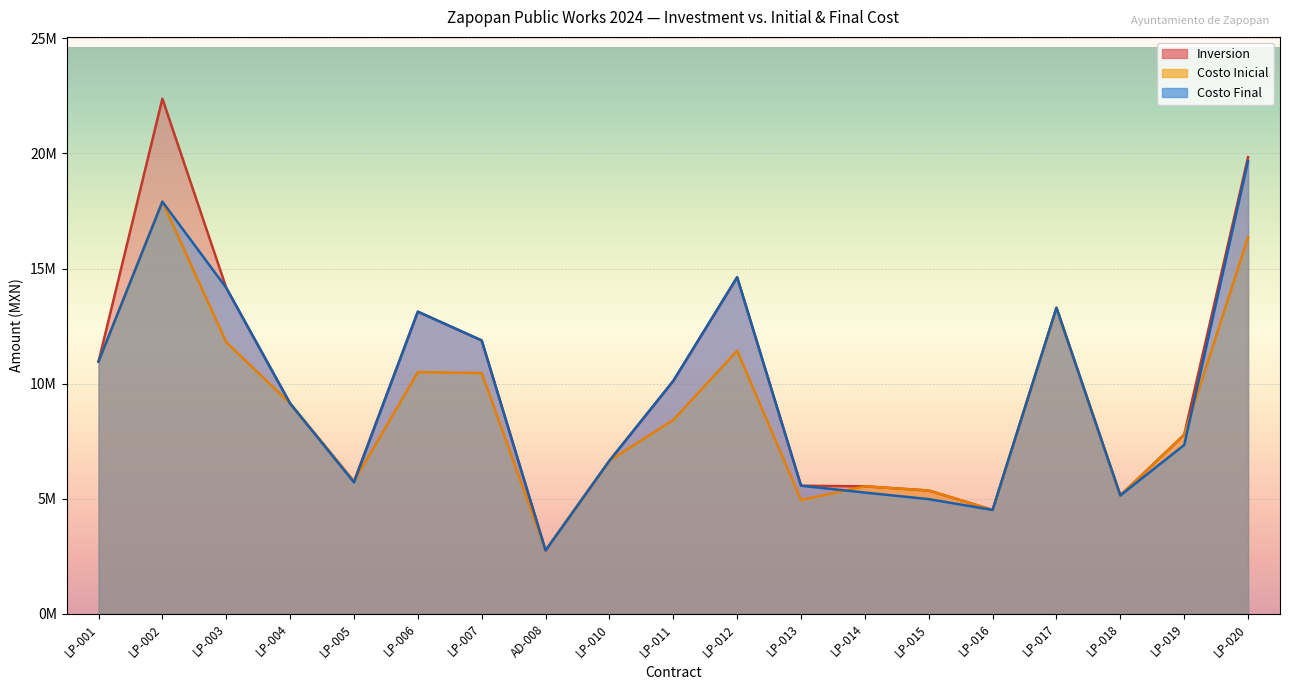

Where does the Costo Final series first go above 9138818?

LP-001